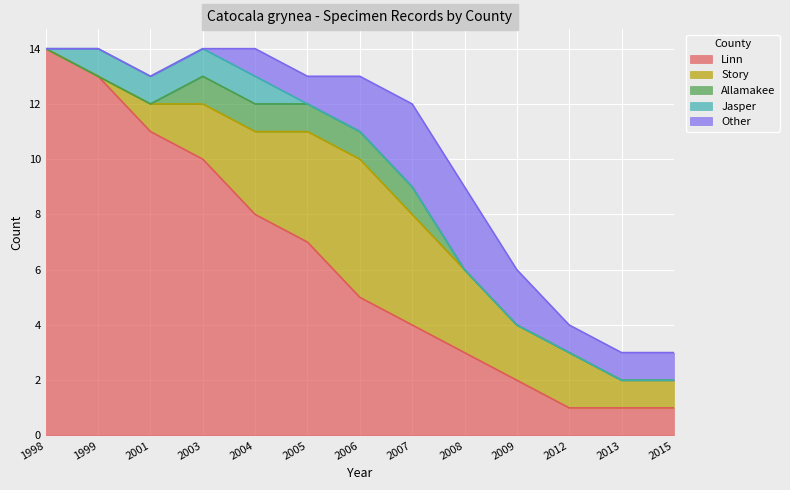

How many lines are shown in the chart?

5